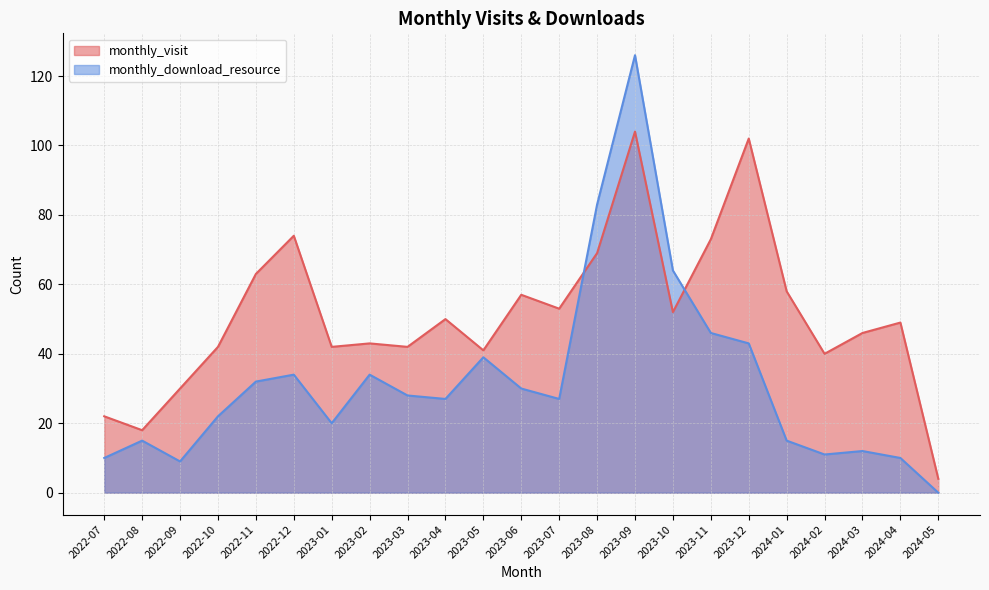

The monthly_visit series shows 32 at 2023-06. True or false?

False